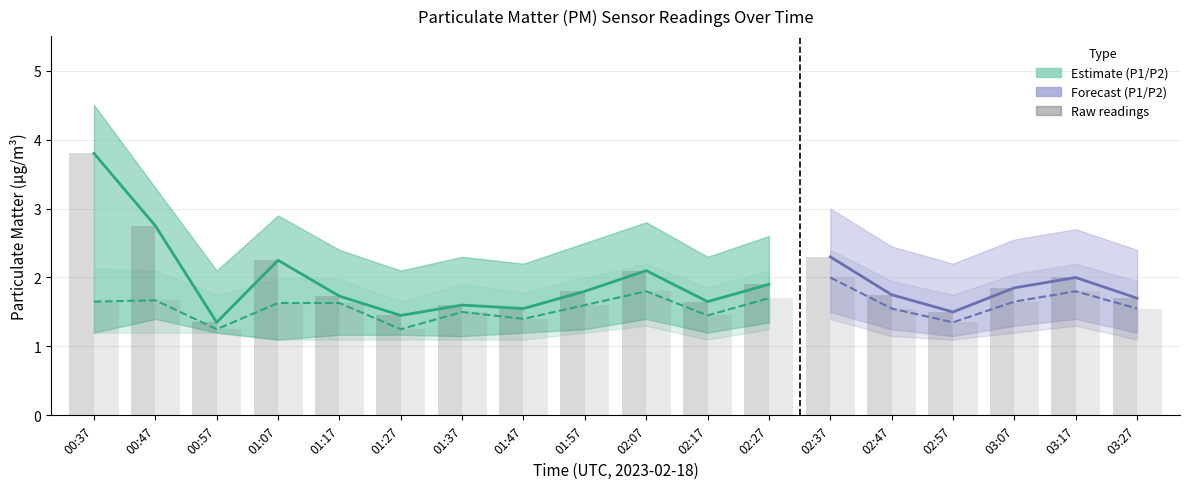

Reading left to right, what are all the values shown in this chart?

P1: 3.8	2.8	1.4	2.2	1.7	1.4	1.6	1.6	1.8	2.1	1.6	1.9	2.3	1.8	1.5	1.9	2.0	1.7
P2: 1.6	1.7	1.2	1.6	1.6	1.2	1.5	1.4	1.6	1.8	1.4	1.7	2.0	1.6	1.4	1.6	1.8	1.6
P1_upper: 4.5	3.3	2.1	2.9	2.4	2.1	2.3	2.2	2.5	2.8	2.3	2.6	3.0	2.5	2.2	2.5	2.7	2.4
P1_lower: 1.2	1.4	1.2	1.1	1.2	1.2	1.1	1.2	1.2	1.4	1.2	1.4	1.5	1.2	1.1	1.3	1.4	1.2
P2_upper: 2.1	2.1	1.8	2.0	2.0	1.6	1.9	1.8	2.0	2.2	1.9	2.1	2.4	1.9	1.8	2.0	2.2	1.9
P2_lower: 1.2	1.2	1.2	1.1	1.1	1.1	1.1	1.1	1.2	1.3	1.1	1.2	1.4	1.1	1.1	1.2	1.3	1.1